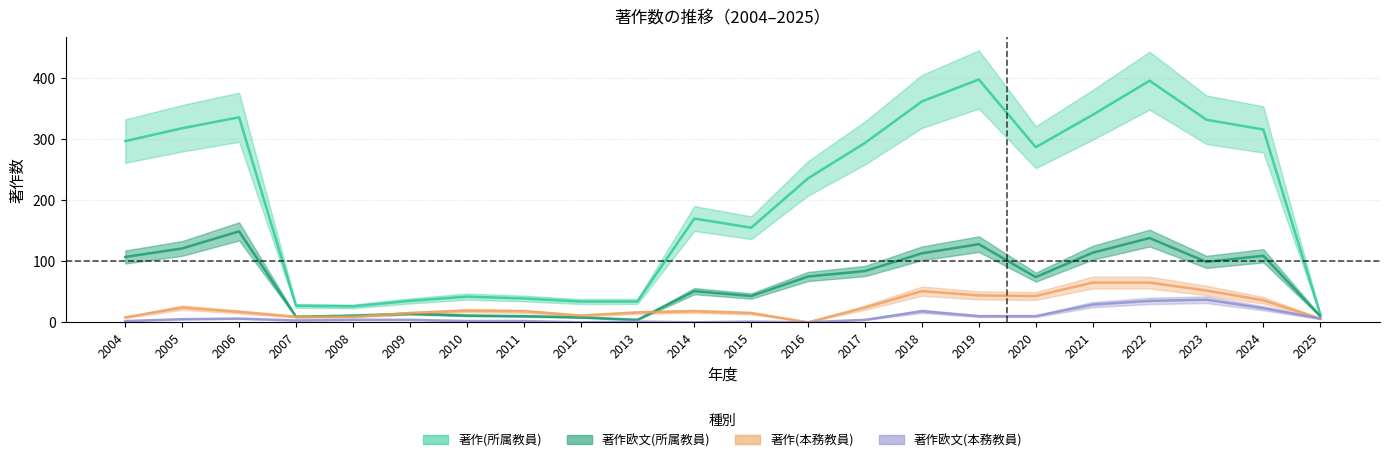

How many data points does each series have?

22